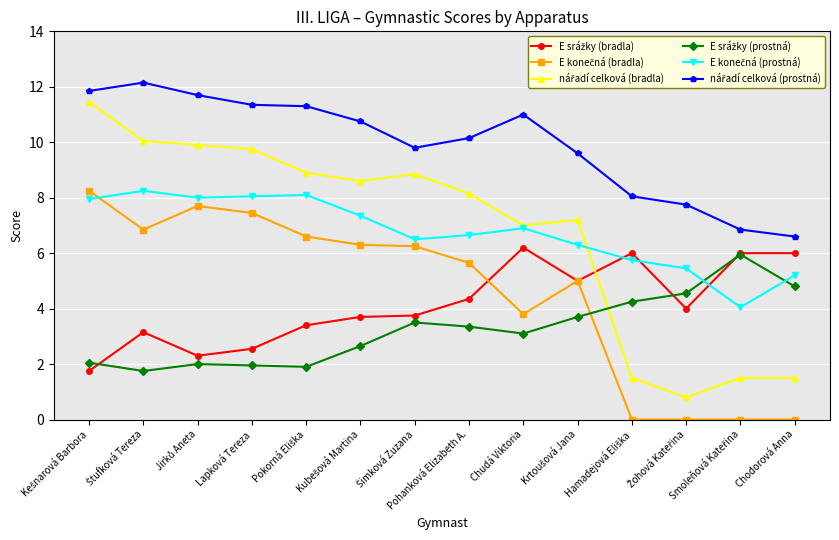

Is the value of nářadí celková (prostná) at Šimková Zuzana greater than the value of E konečná (bradla) at Pokorná Eliška?

Yes